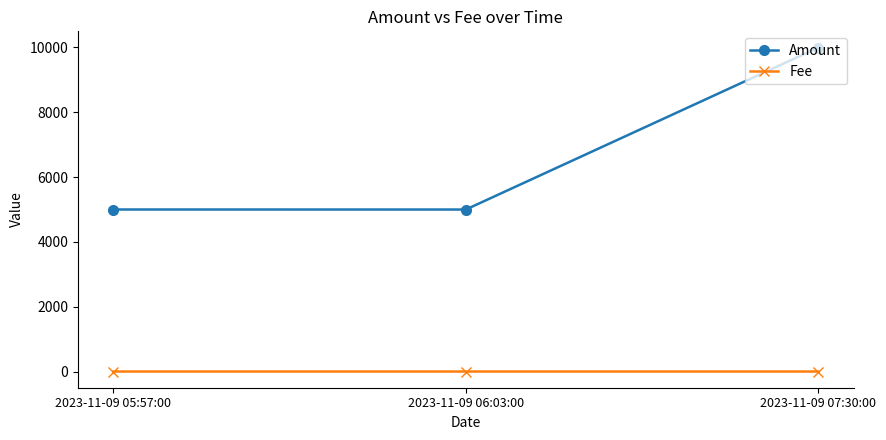

Which series has the widest spread of values?

Amount